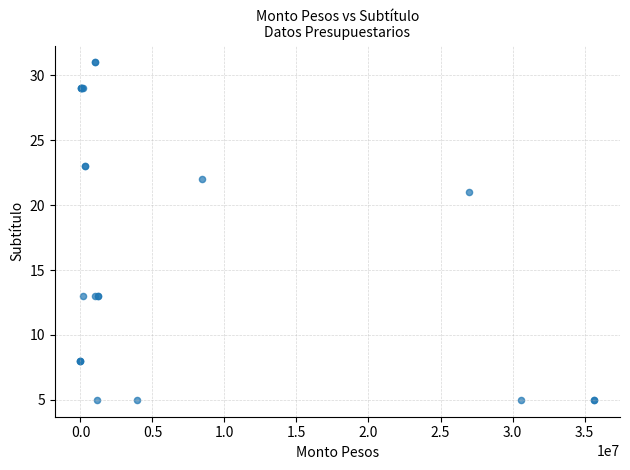

What Y value in the scatter plot is closest to 18?

21